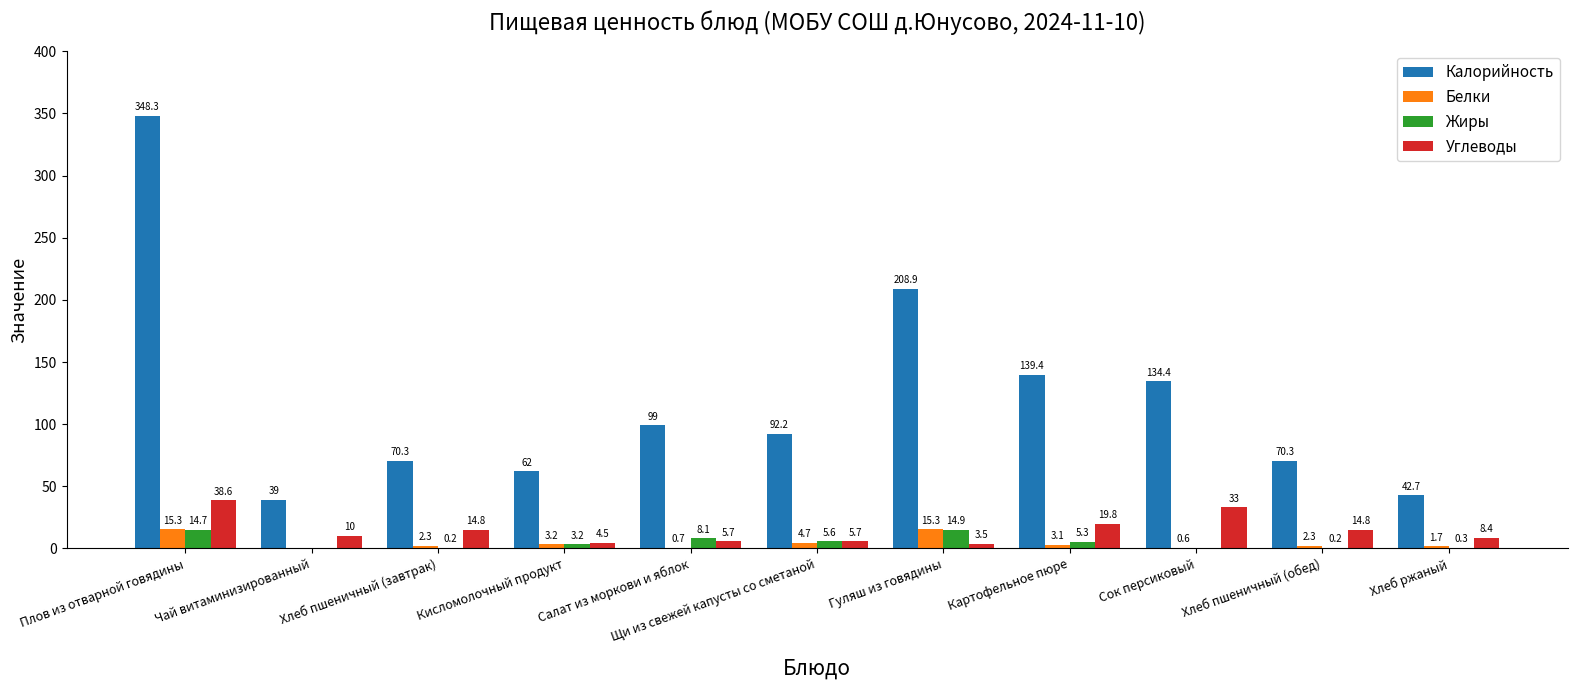

What is the maximum value for Жиры?

14.9